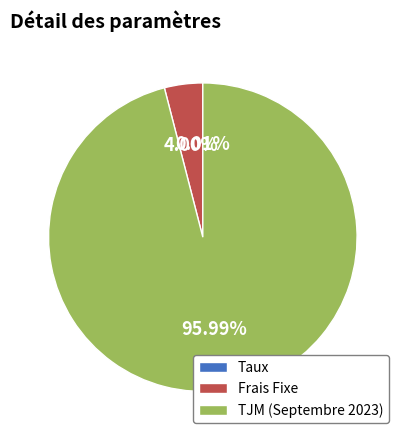

To the nearest percent, what is the combined percentage of Frais Fixe and TJM (Septembre 2023)?

100%